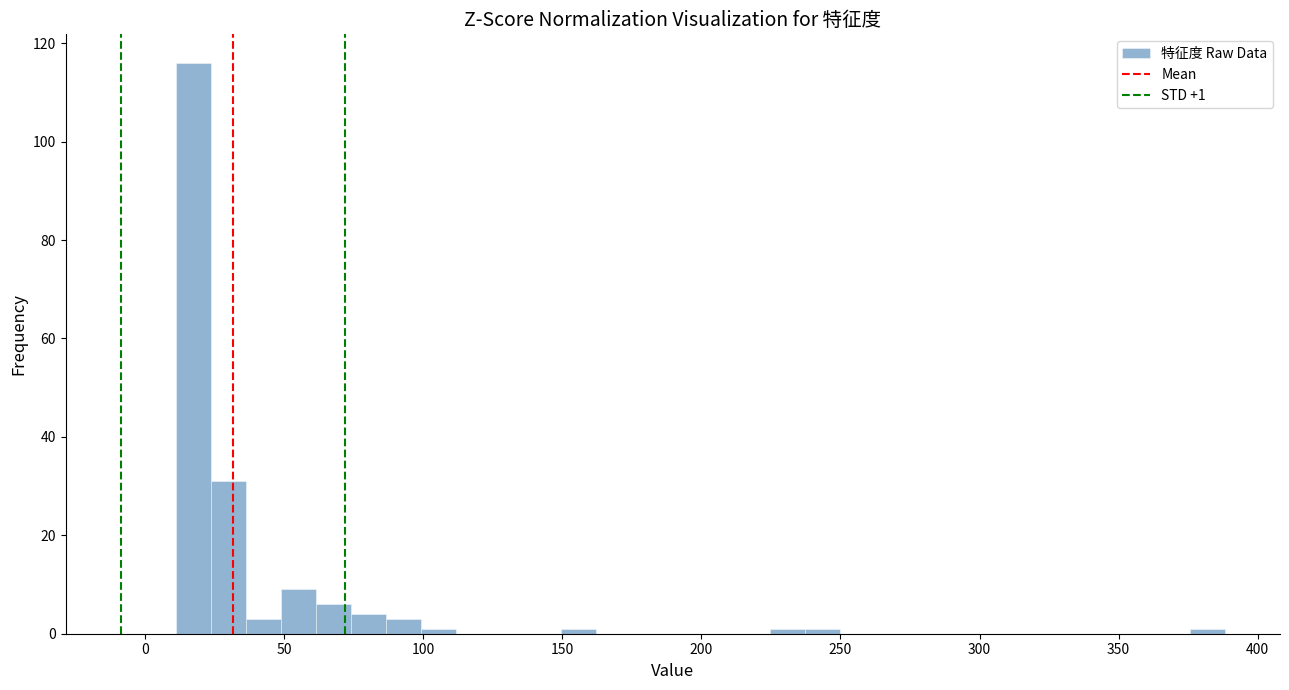

Read against the x-axis, roughly where is the centre of the tallest bar?

15